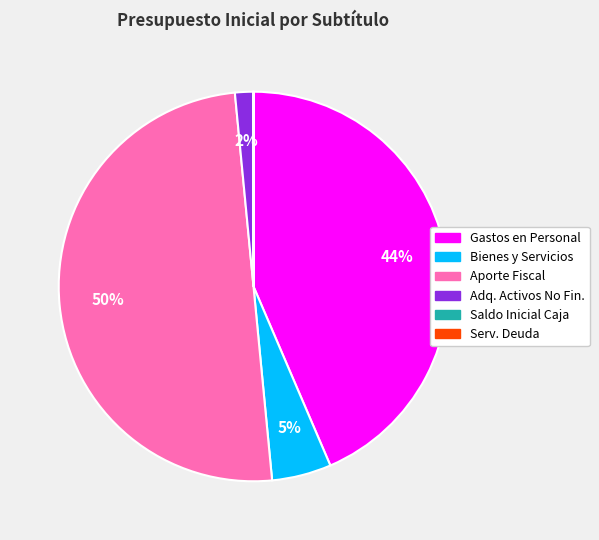

To the nearest percent, what is the difference between the largest and smallest slice percentages?

50%